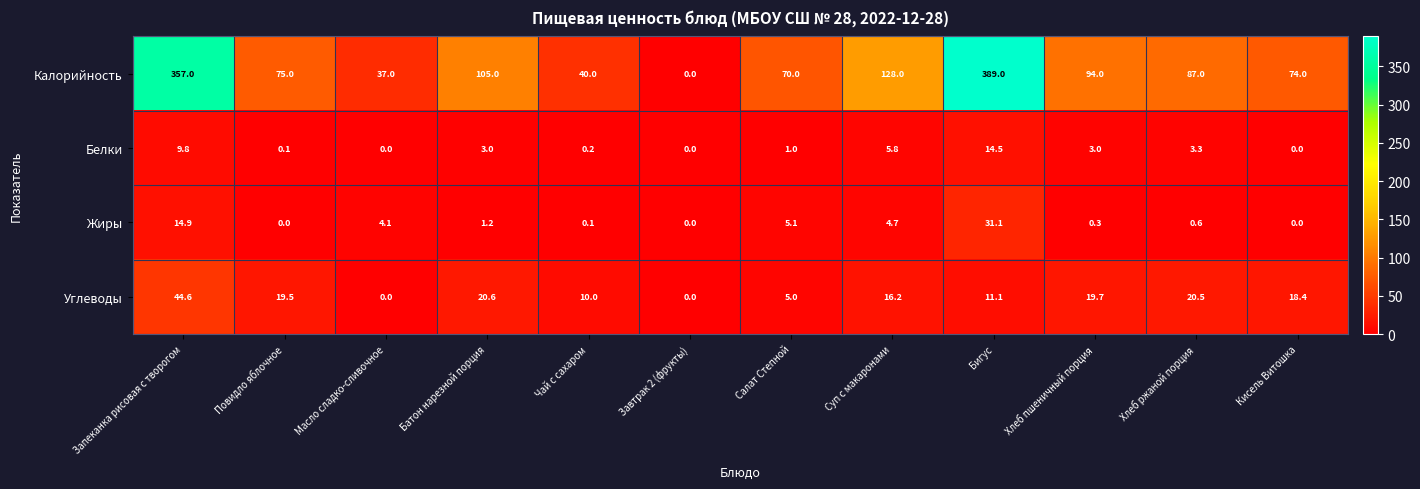

What is the greatest value displayed?

389.0